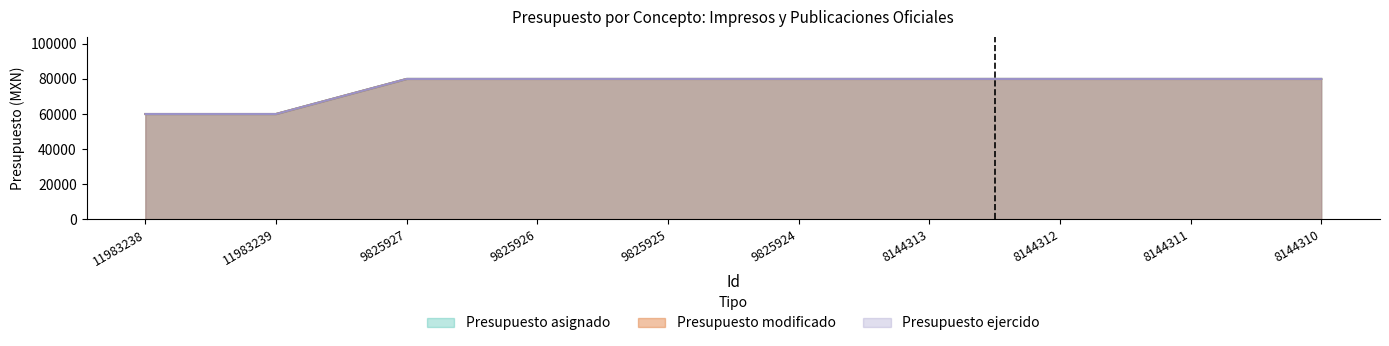

What is the maximum value shown in the chart?

80000